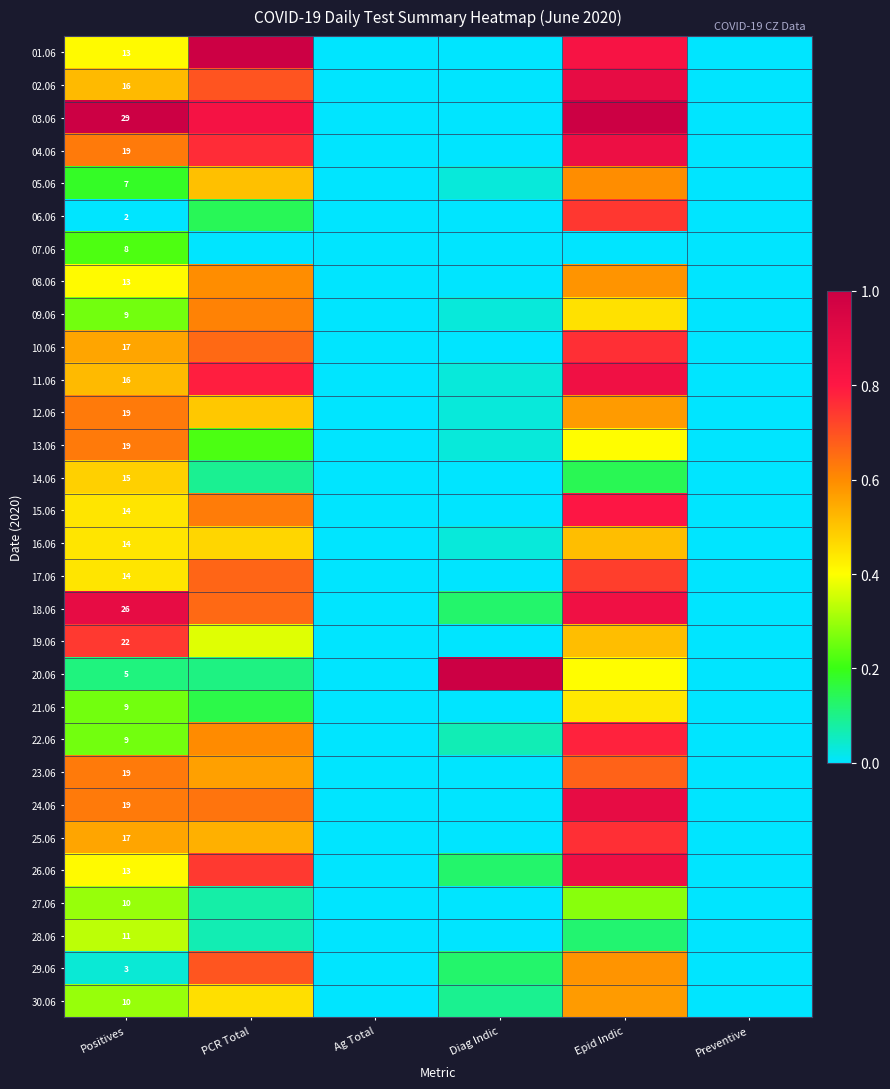

List the labels in order of 13.06 value, smallest first.

Ag Total, Preventive, Diag Indic, PCR Total, Epid Indic, Positives